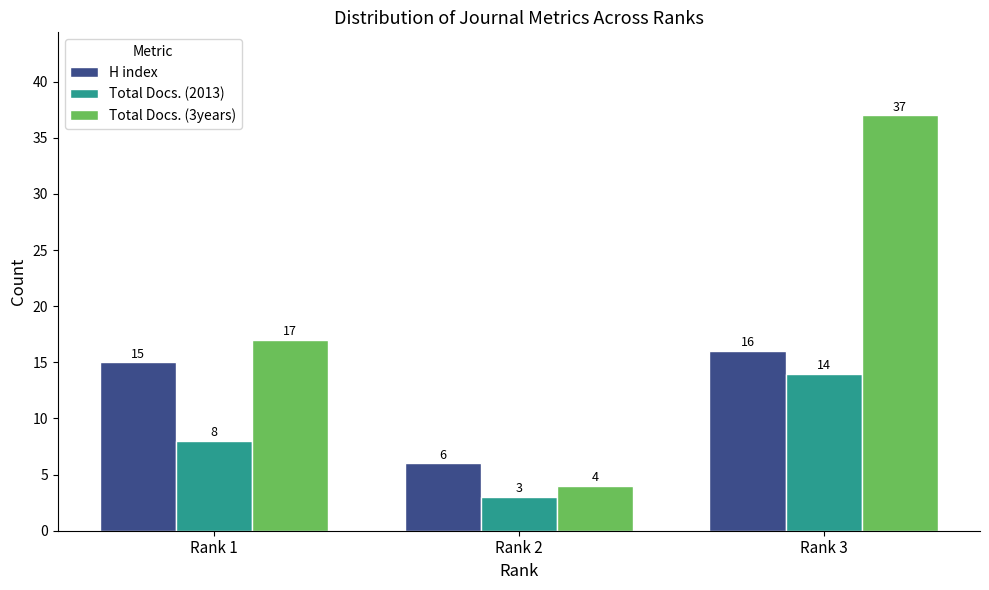

How many groups of bars are there?

3